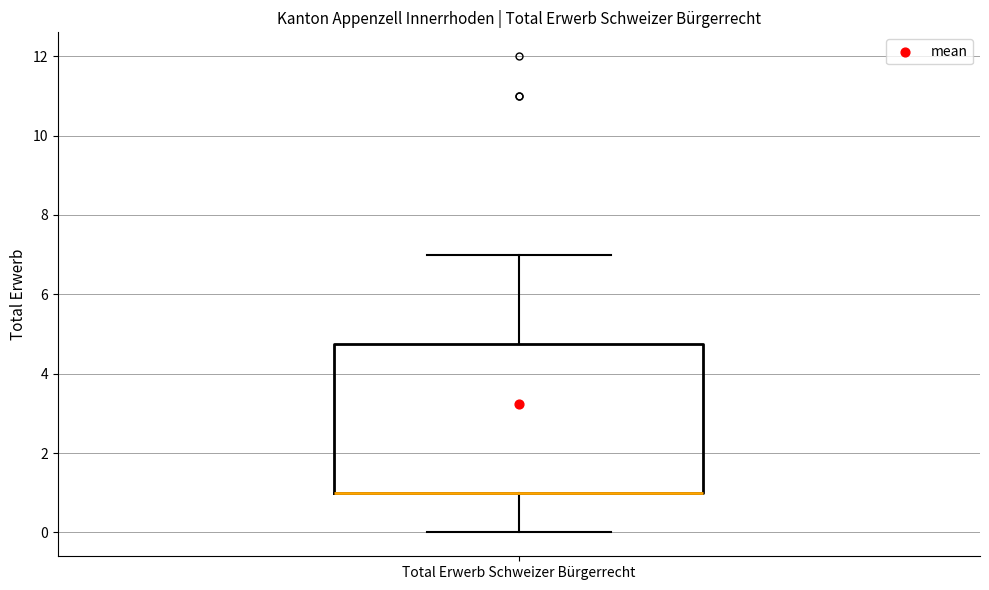

Transcribe this box plot: give where the median line is, the range the box spans, and where the two whiskers end, as read against the y-axis. The values are not printed on the chart, so give them approximately, as read against the axis.

median 1.0 (drawn on the box's lower edge), box 1.0 to 4.8, whiskers 0.0 to 7.0